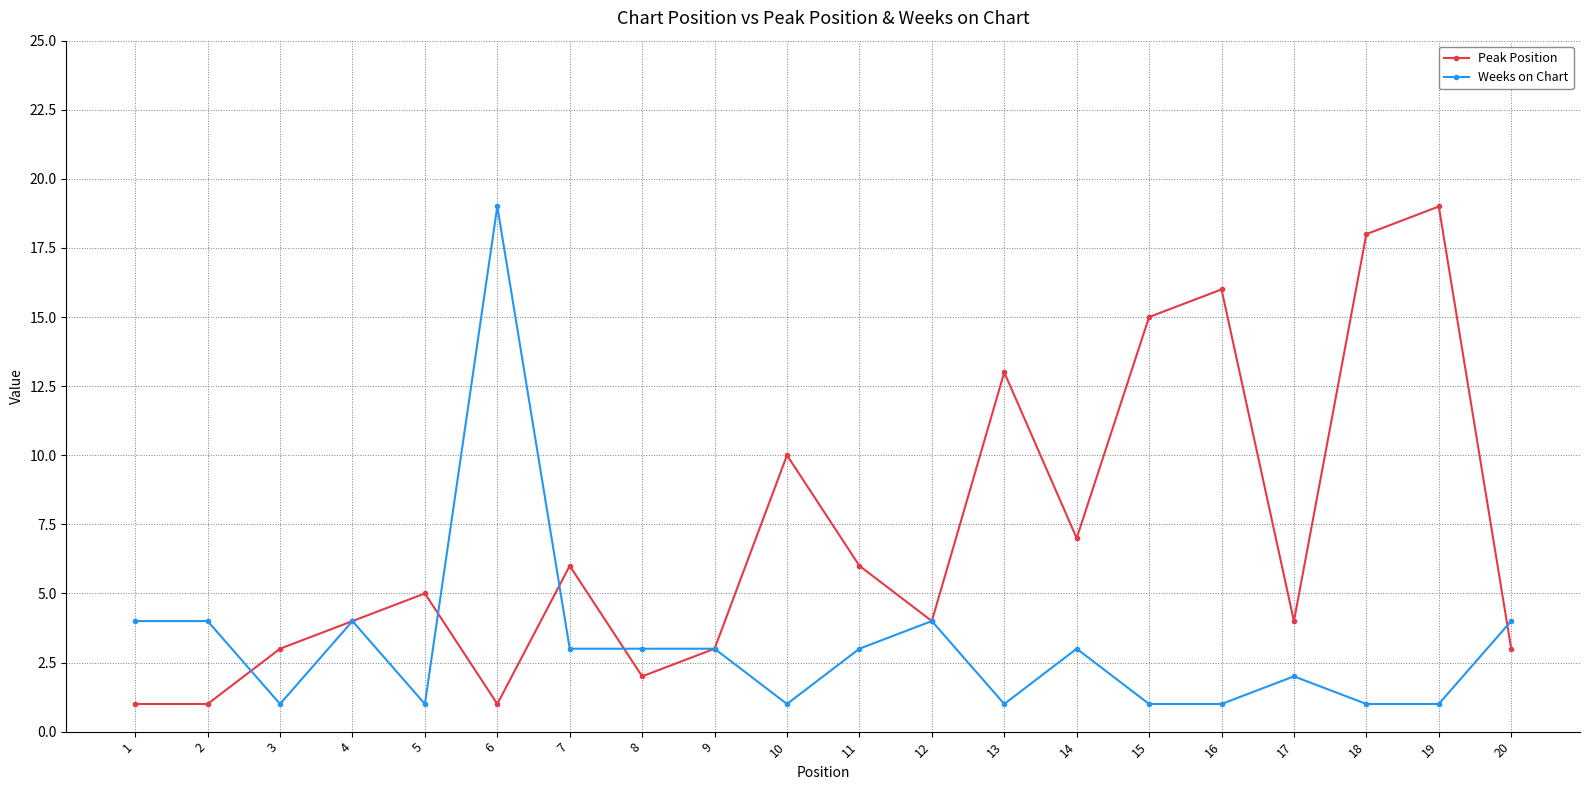

List the series in order of their overall mean, highest first.

Peak Position, Weeks on Chart